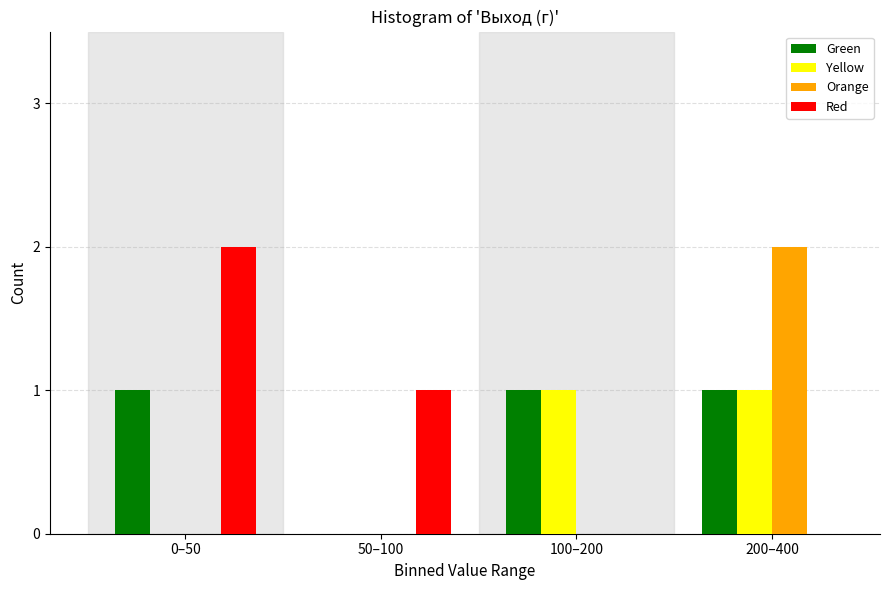

Reading left to right, extract all data points from this chart.

Green: 0–50=1	50–100=0	100–200=1	200–400=1
Yellow: 0–50=0	50–100=0	100–200=1	200–400=1
Orange: 0–50=0	50–100=0	100–200=0	200–400=2
Red: 0–50=2	50–100=1	100–200=0	200–400=0